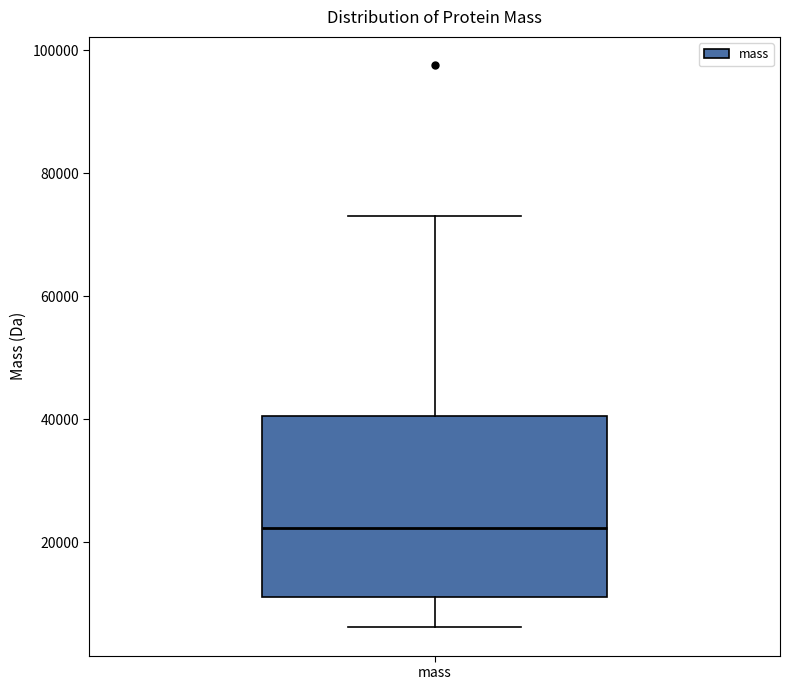

Where is the upper edge of the box for mass on the y-axis? The values are not printed on the chart, so give them approximately, as read against the axis.

40000